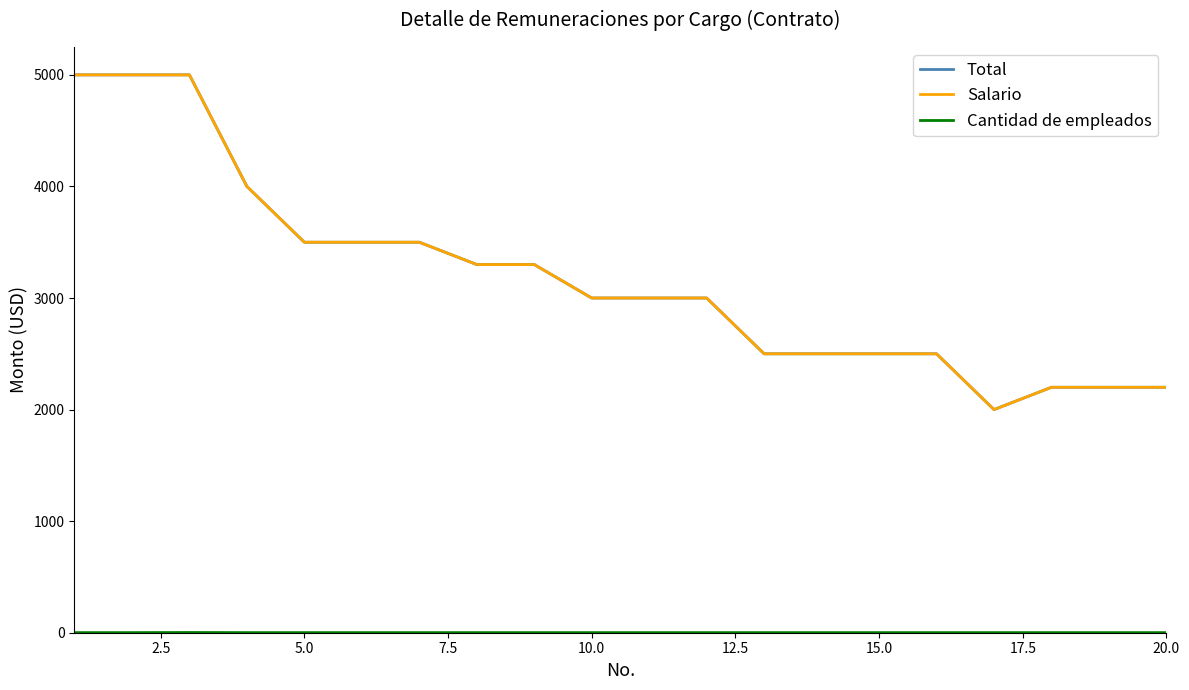

True or false: Total and Cantidad de empleados cross at least once.

False